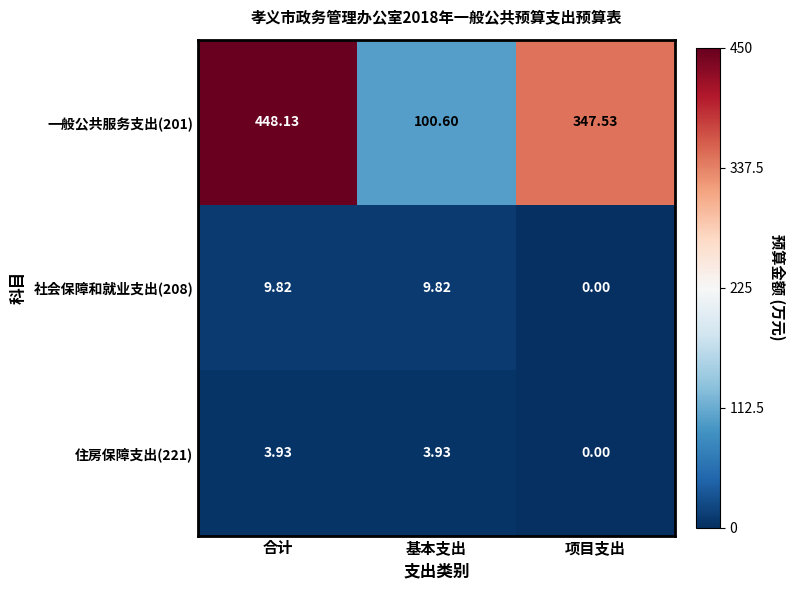

Where is 一般公共服务支出(201) nearest to the value 274?

项目支出